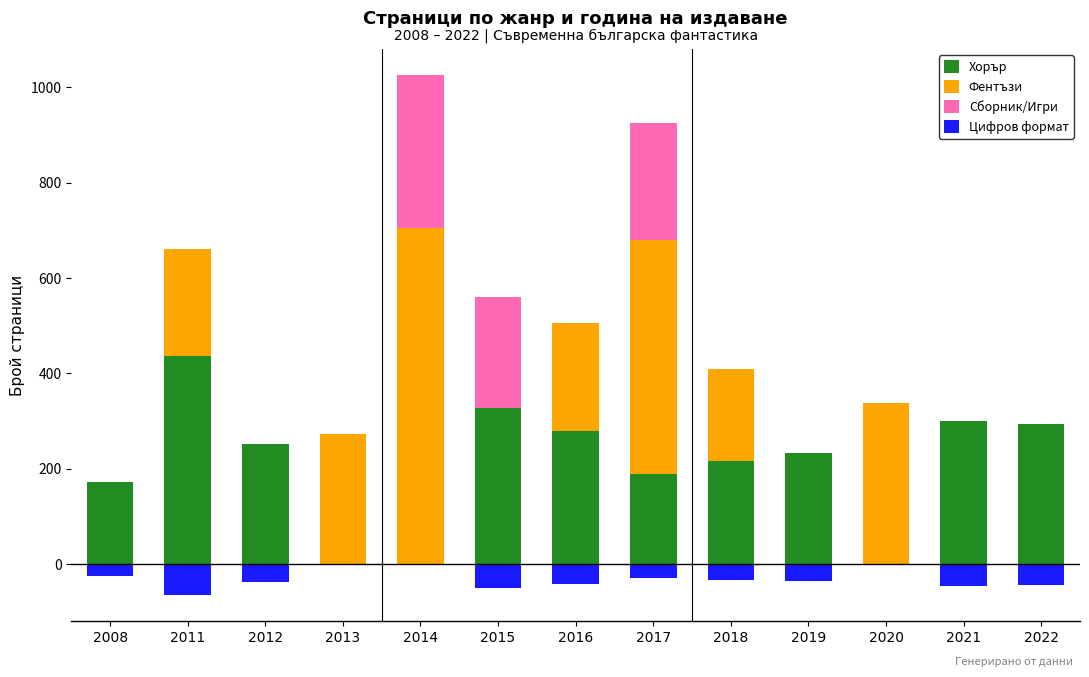

At how many categories does at least one series exceed 84?

13